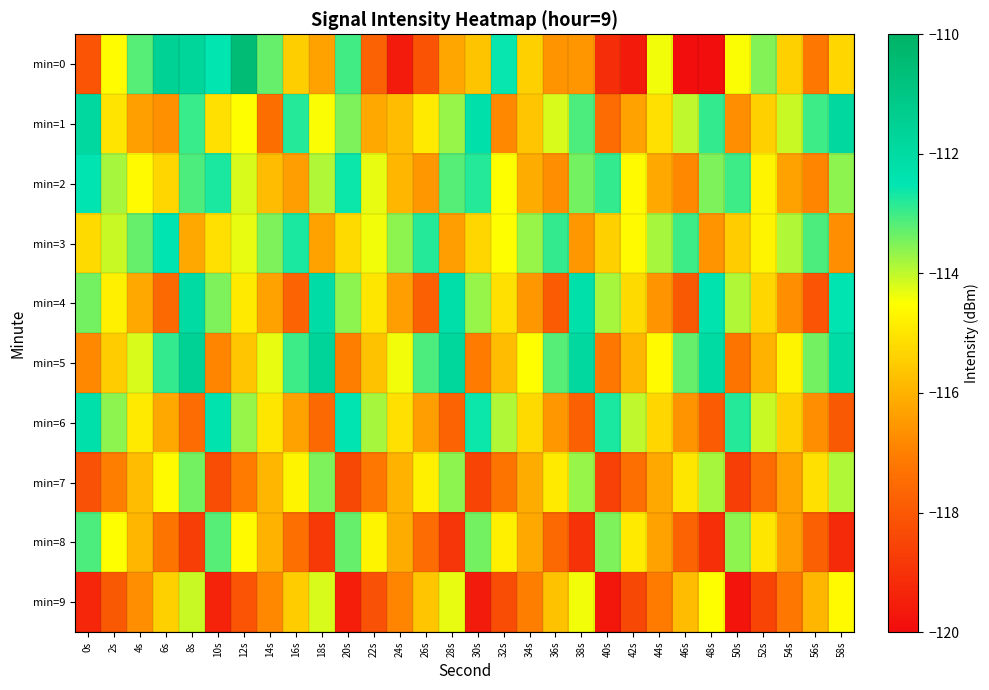

Which series has the largest range (max minus min)?

min=0